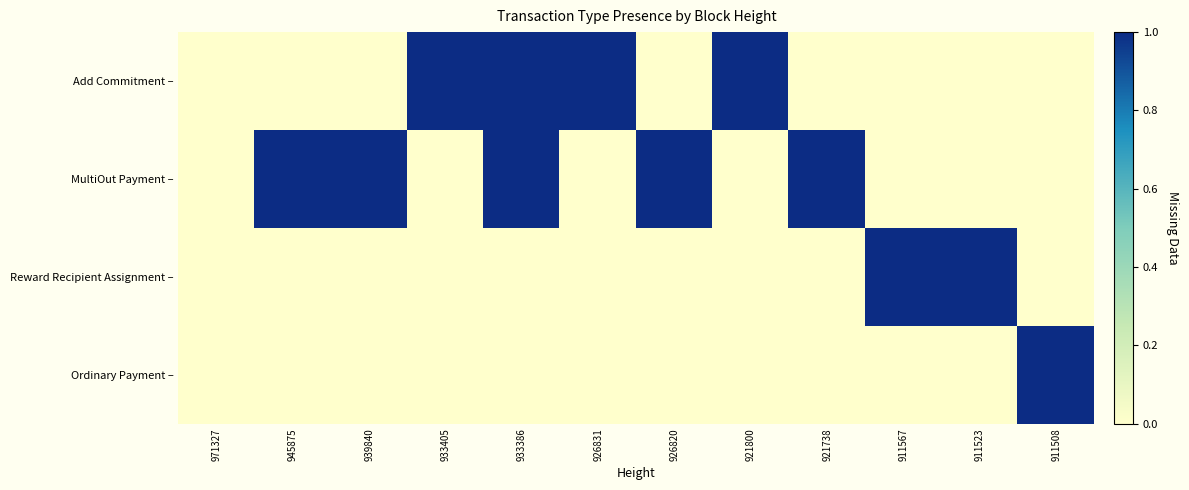

At which category is the sum across all series the highest?

933386